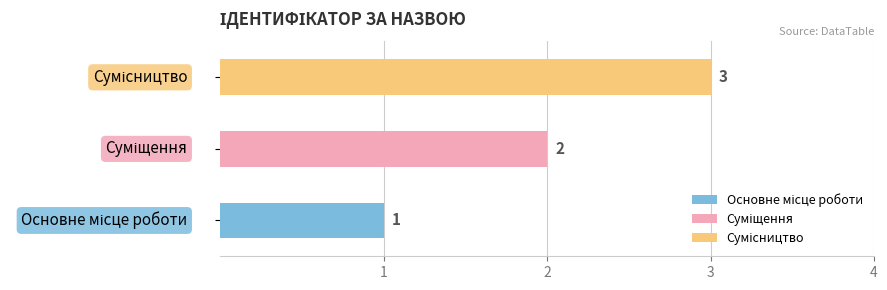

How many data points are above 2?

1